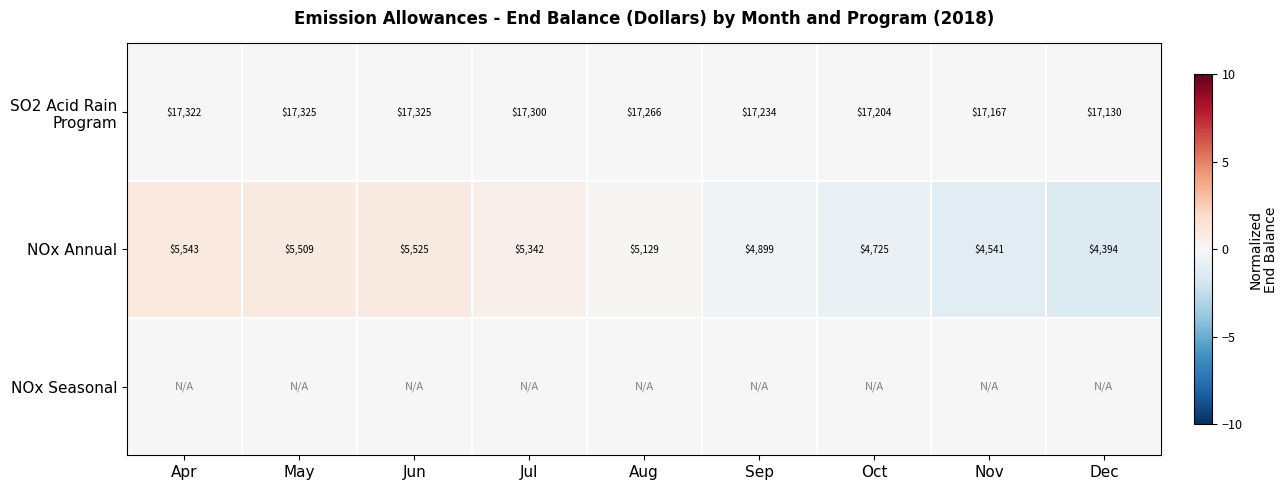

Rank the categories by NOx Annual value from lowest to highest.

Dec, Nov, Oct, Sep, Aug, Jul, May, Jun, Apr